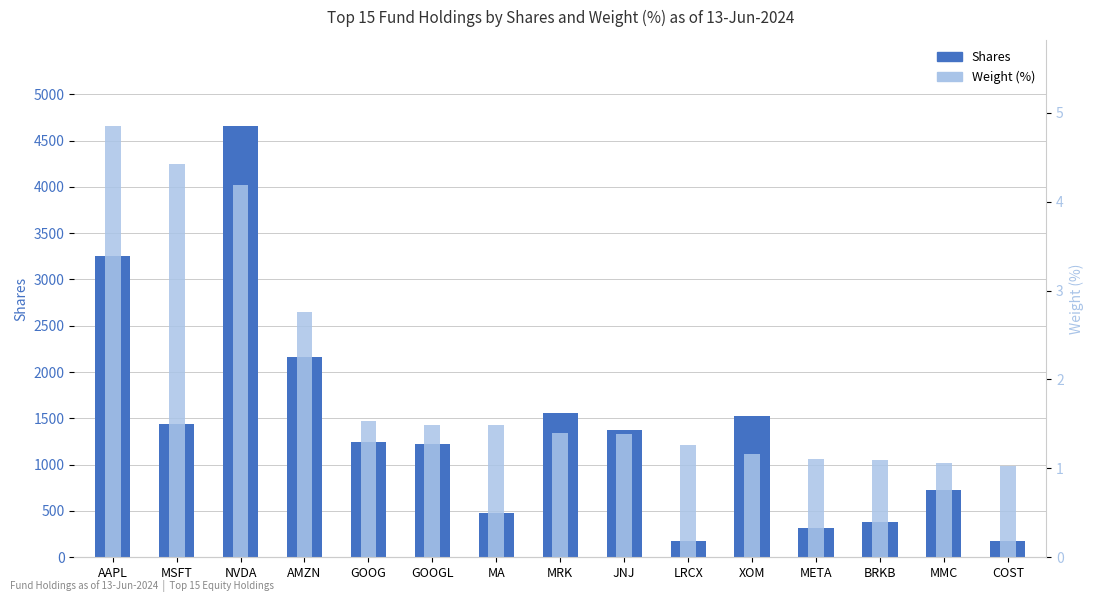

Is it true that Weight (%) equals 1.6 at MMC?

False